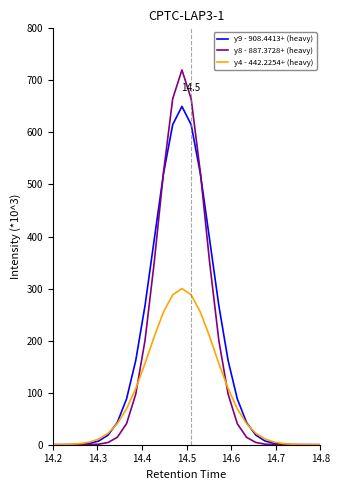

List the series in order of their peak value, lowest first.

y4 - 442.2254+ (heavy), y9 - 908.4413+ (heavy), y8 - 887.3728+ (heavy)